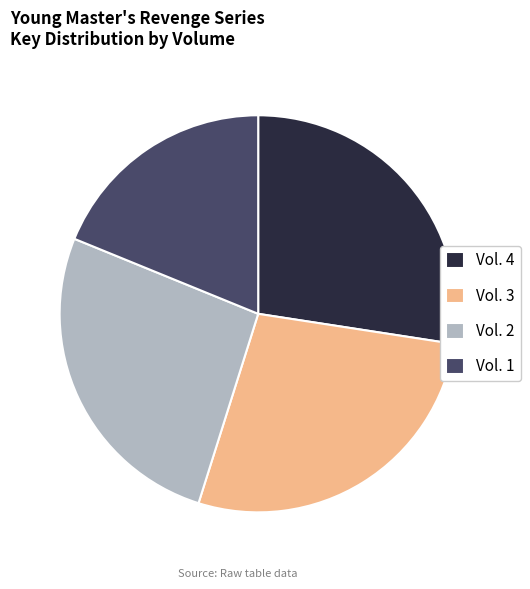

Approximately how many times larger is the value at Vol. 4 compared to Vol. 2?

1.0